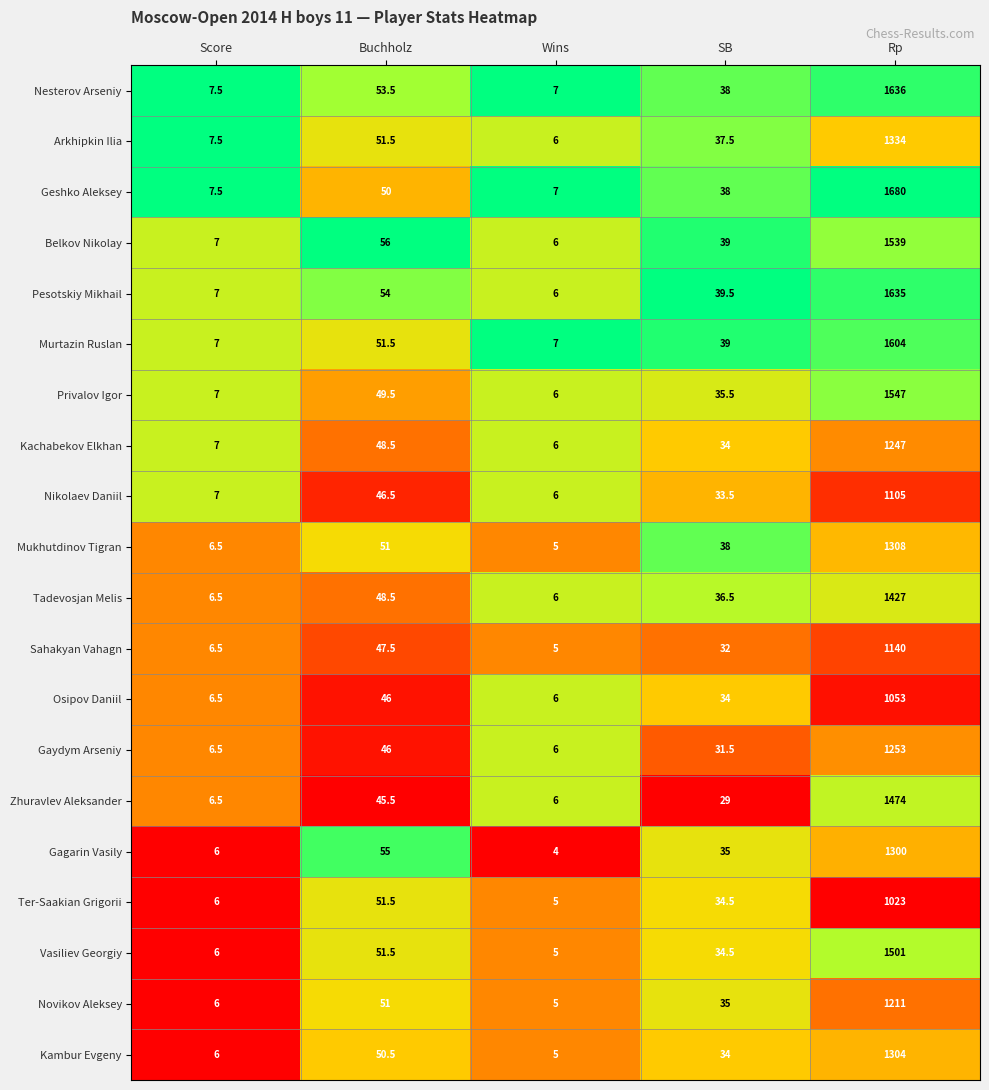

Count the number of data series in this chart.

20